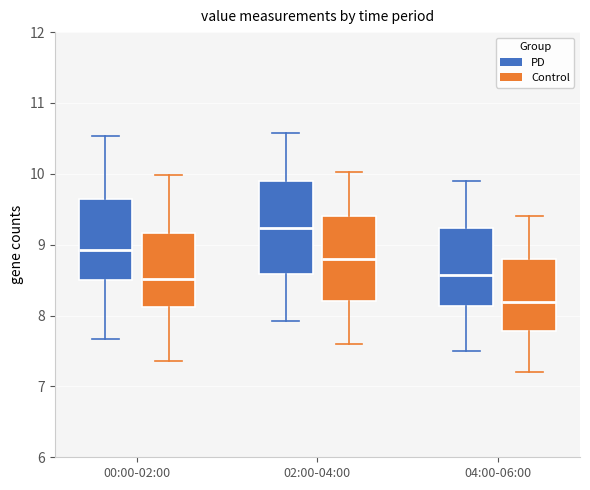

Which box's median line is the highest?

02:00-04:00 (PD)